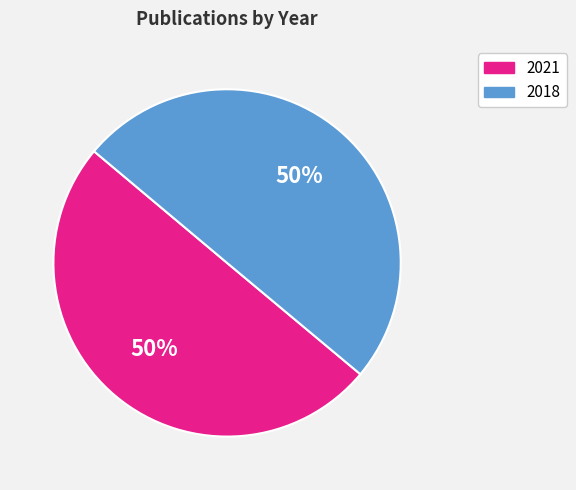

The 2021 slice represents 50% of the pie. True or false?

True